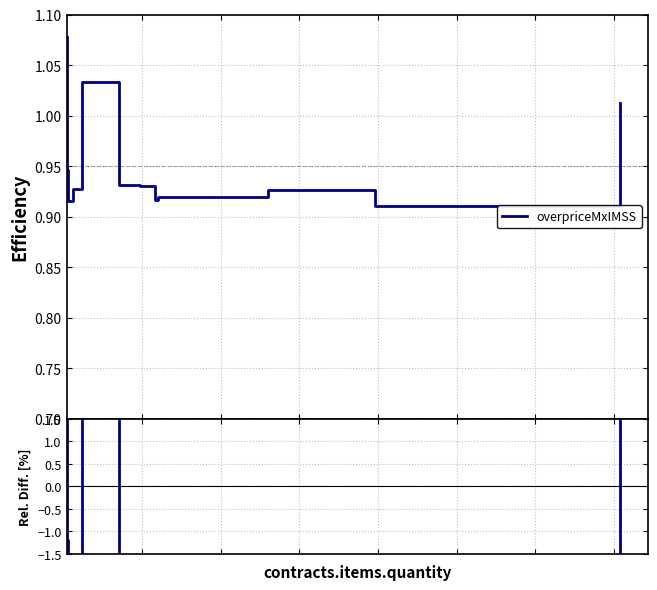

How many interior local peaks (higher than both neighbors) does the data have?

2